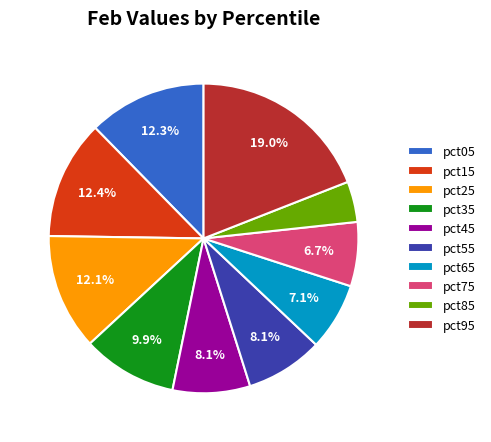

True or false: pct55 accounts for 8% of the total.

True